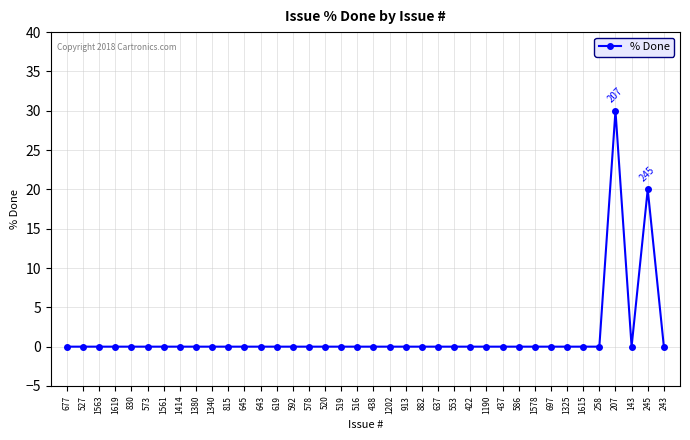

Reading left to right, what are all the values shown in this chart?

0	0	0	0	0	0	0	0	0	0	0	0	0	0	0	0	0	0	0	0	0	0	0	0	0	0	0	0	0	0	0	0	0	0	30	0	20	0